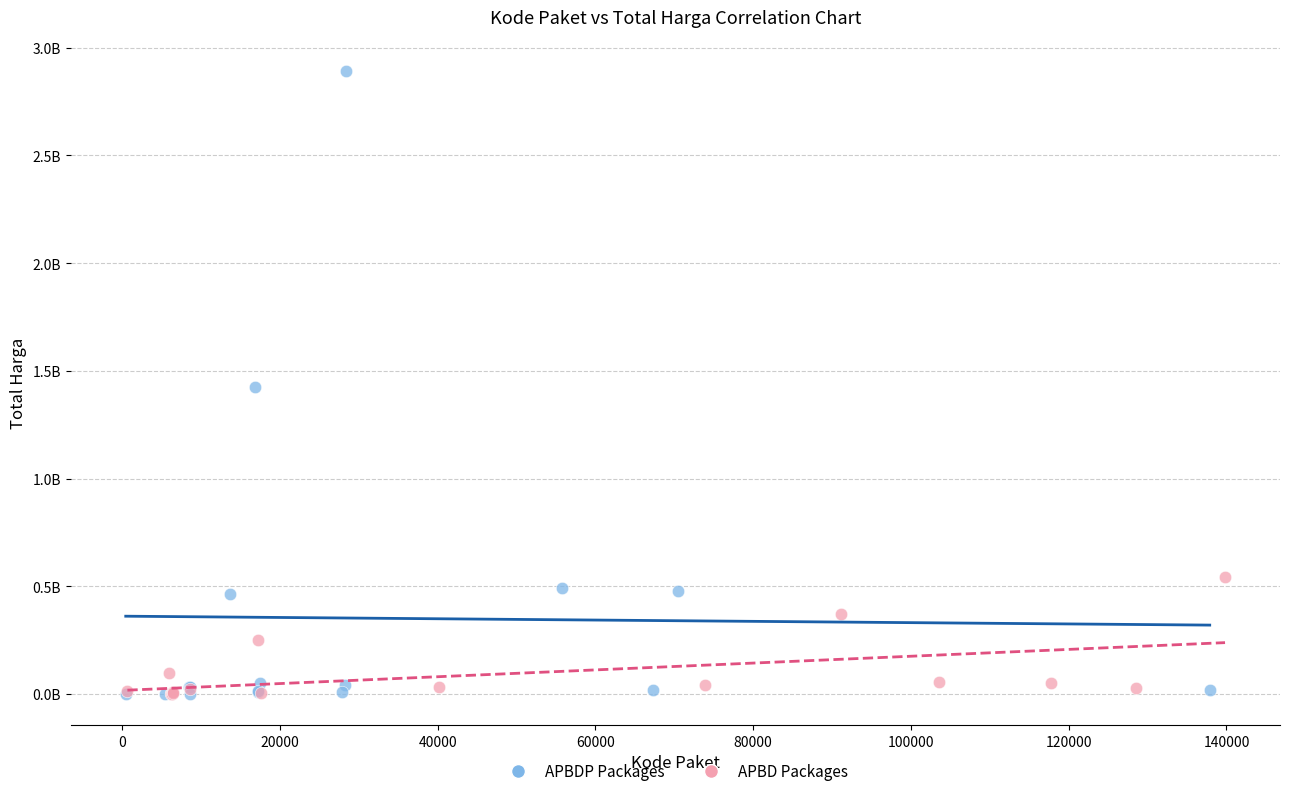

Which series has the largest Y range (max minus min)?

APBDP Packages